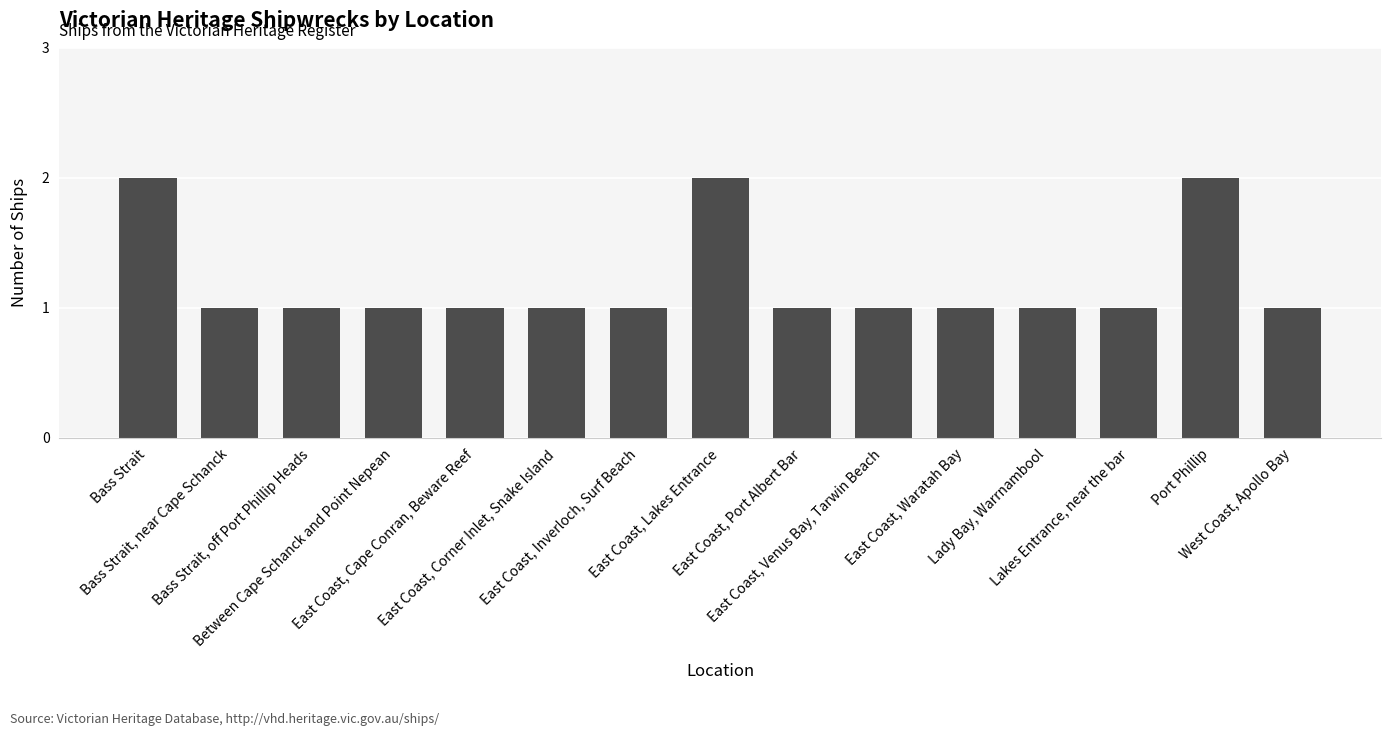

What is the sum of all values?

18